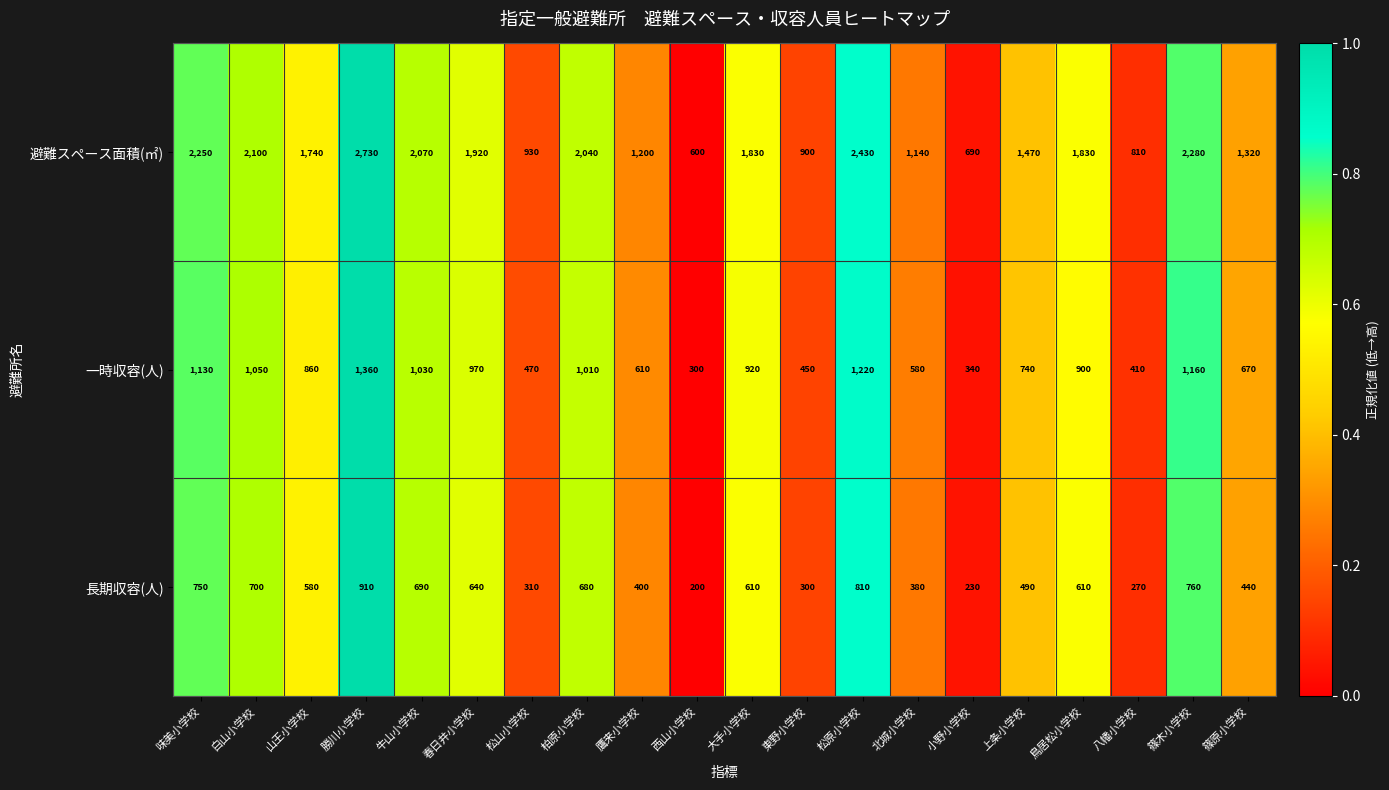

Which series changed the most between 白山小学校 and 八幡小学校?

避難スペース面積(㎡)